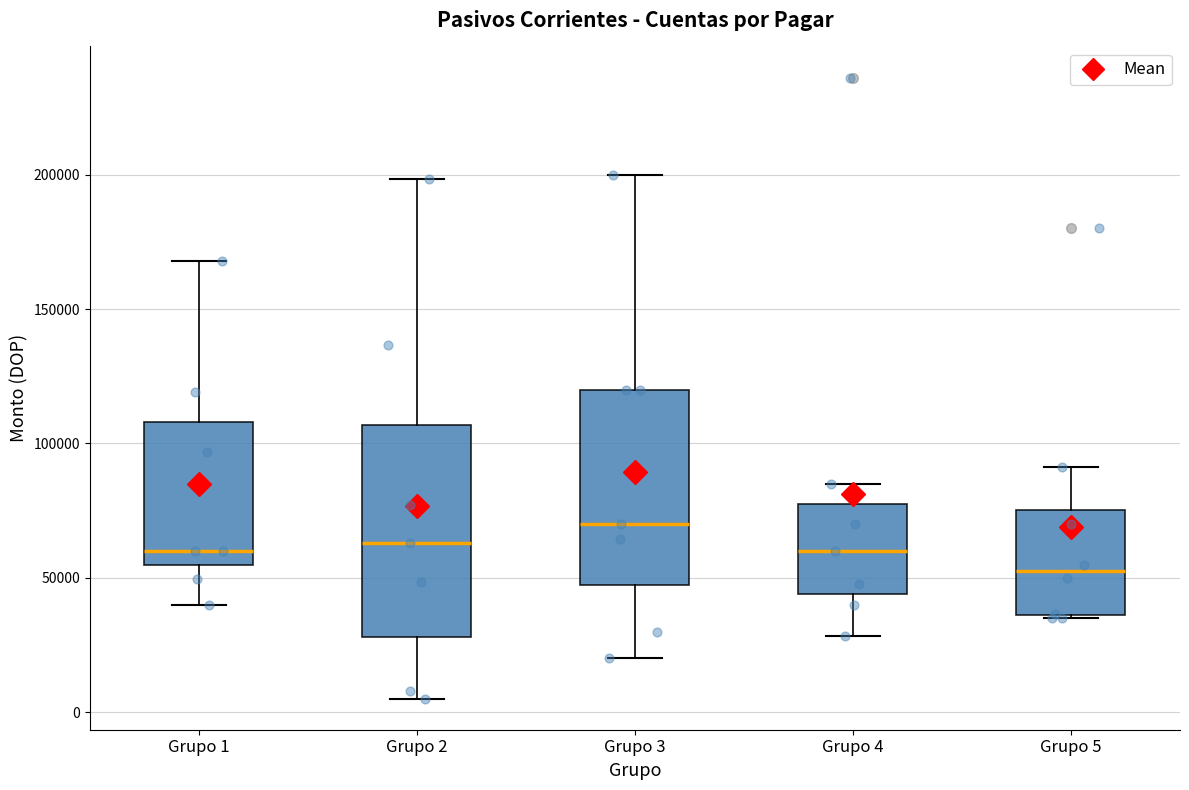

Reading left to right, read every box against the y-axis: the position of its median line, the range the box covers, and the ends of its whiskers. The values are not printed on the chart, so give them approximately, as read against the axis.

Grupo 1: median 60000, box 55000 to 110000, whiskers 40000 to 170000
Grupo 2: median 65000, box 30000 to 105000, whiskers 5000 to 200000
Grupo 3: median 70000, box 45000 to 120000, whiskers 20000 to 200000
Grupo 4: median 60000, box 45000 to 80000, whiskers 30000 to 85000
Grupo 5: median 50000, box 35000 to 75000, whiskers 35000 to 90000